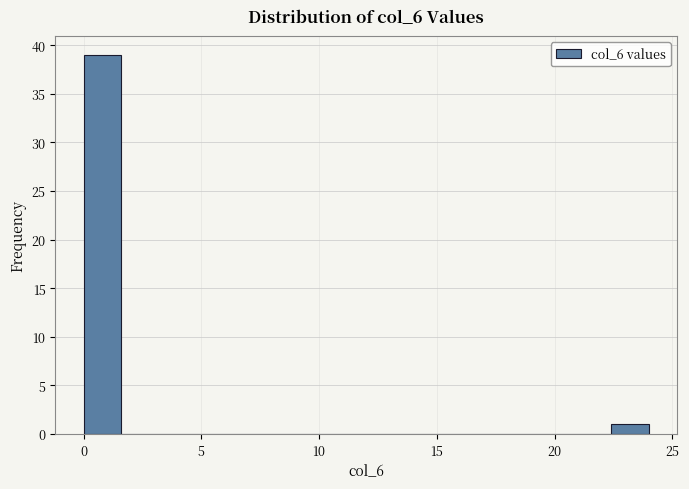

Read against the x-axis, roughly where is the centre of the tallest bar?

1.0